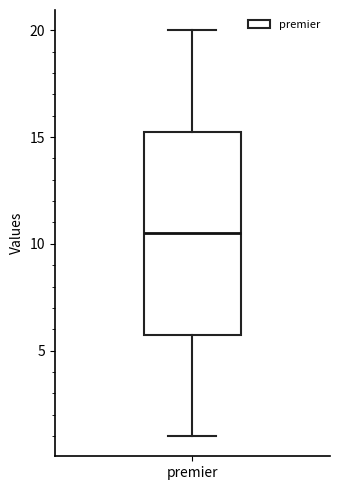

Transcribe this box plot: give where the median line is, the range the box spans, and where the two whiskers end, as read against the y-axis. The values are not printed on the chart, so give them approximately, as read against the axis.

median 10.5, box 6.0 to 15.5, whiskers 1.0 to 20.0